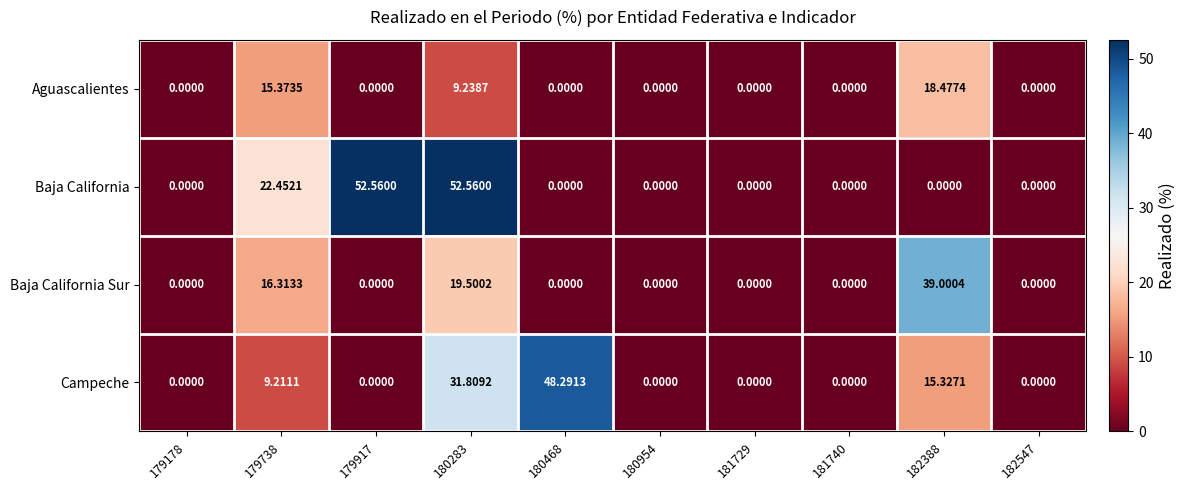

List the series in order of their overall mean, highest first.

Baja California, Campeche, Baja California Sur, Aguascalientes